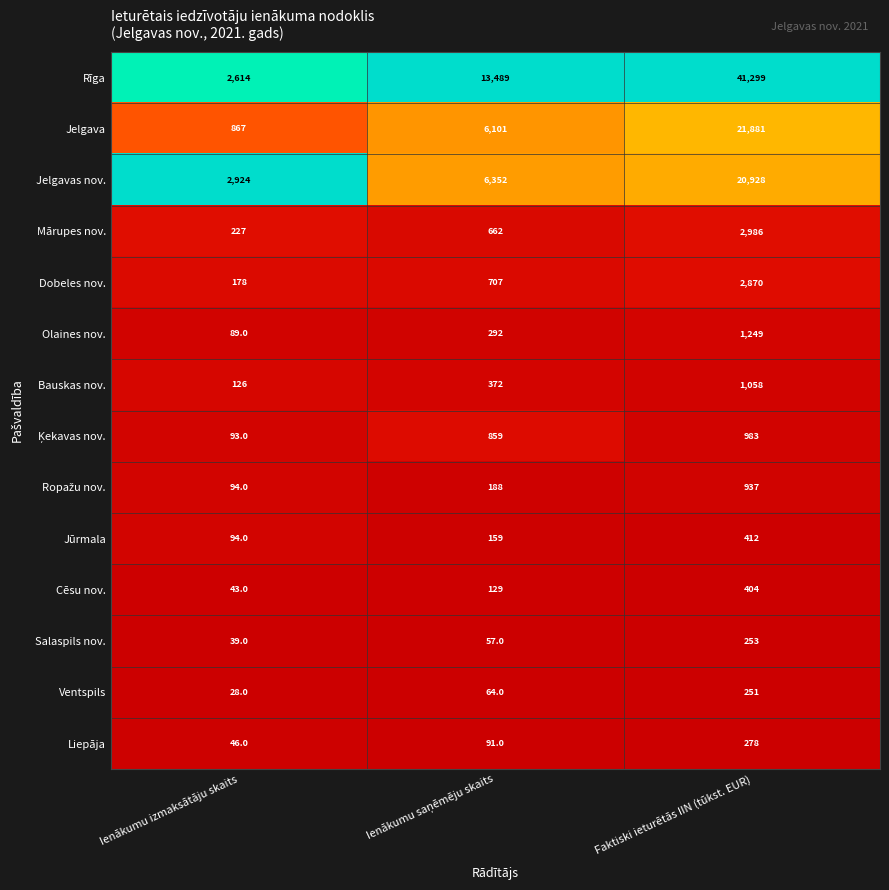

What is the difference between the maximum and minimum values in the Olaines nov. series?

1160